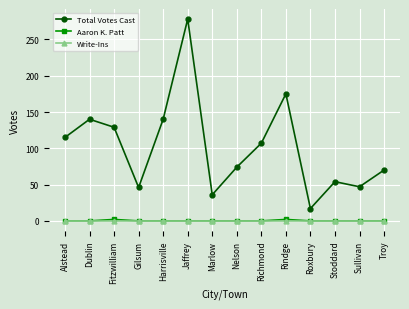

How many values in the Total Votes Cast series are below 107?

7